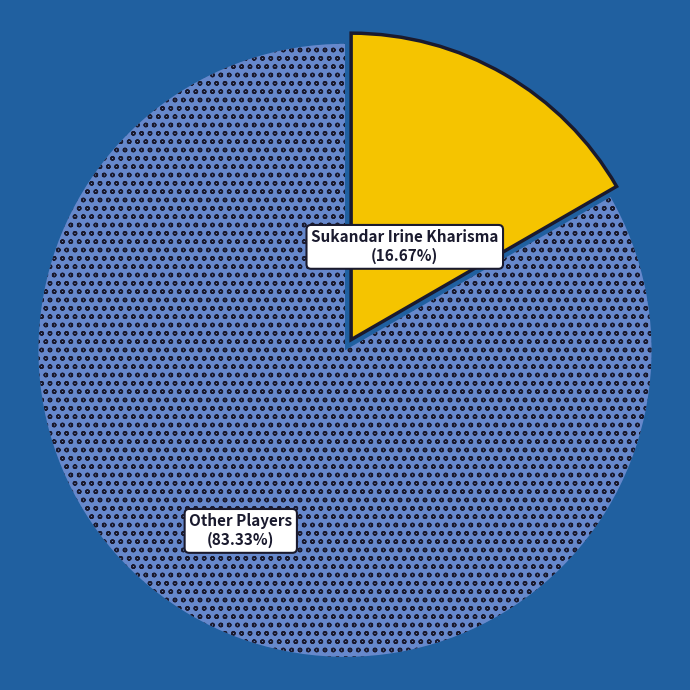

Does any single category account for the majority?

Yes